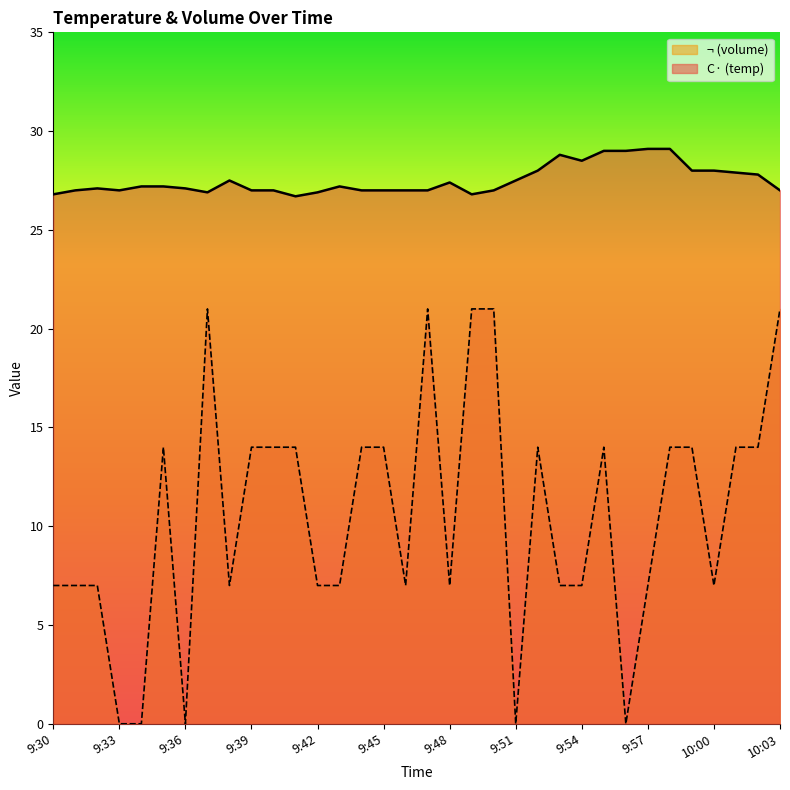

At which category does ¬ reach its first local peak?

9:35